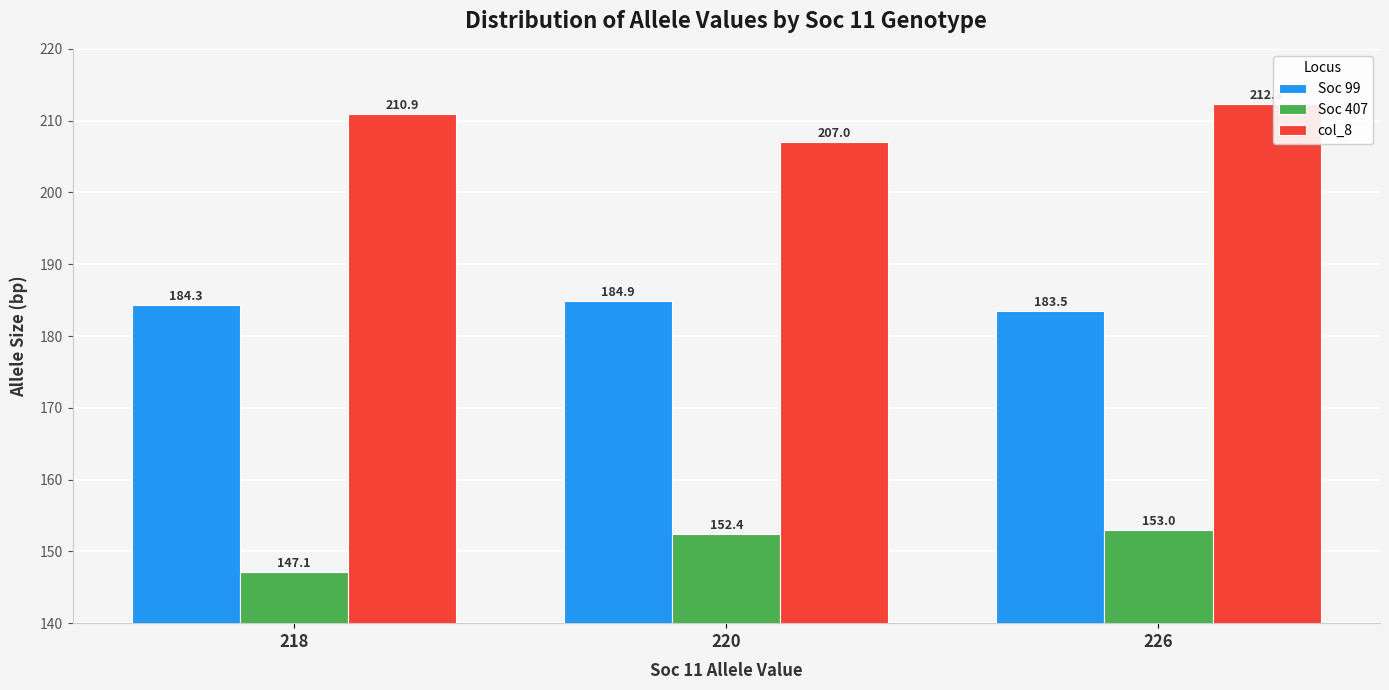

What is the value of the Soc 407 bar at the 1st from the left?

147.1